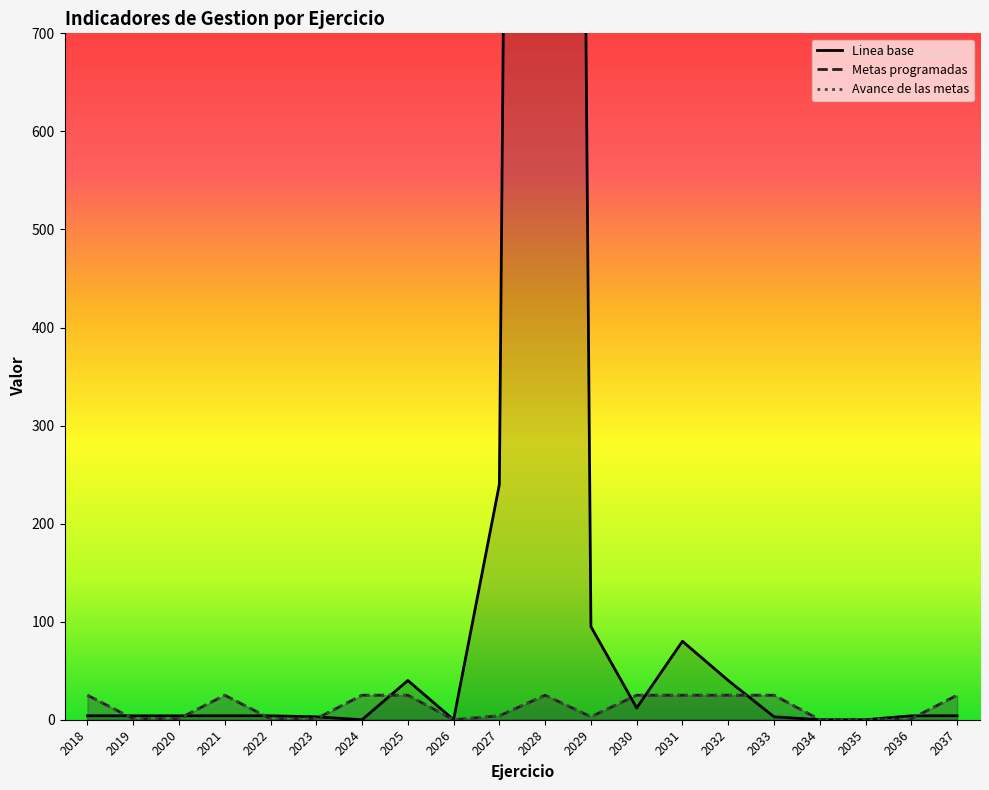

What is the value of the Metas programadas point at the 10th from the left?

4